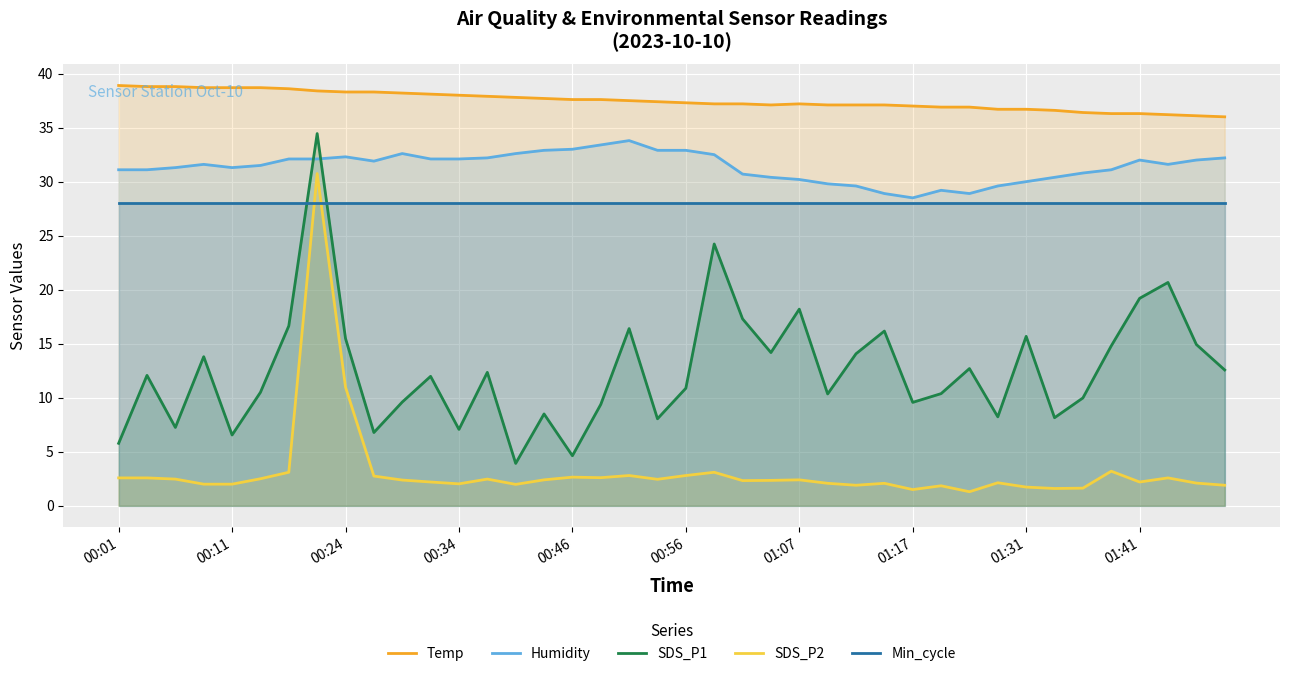

What is the difference between the SDS_P2 values at 39 and 22?

0.4